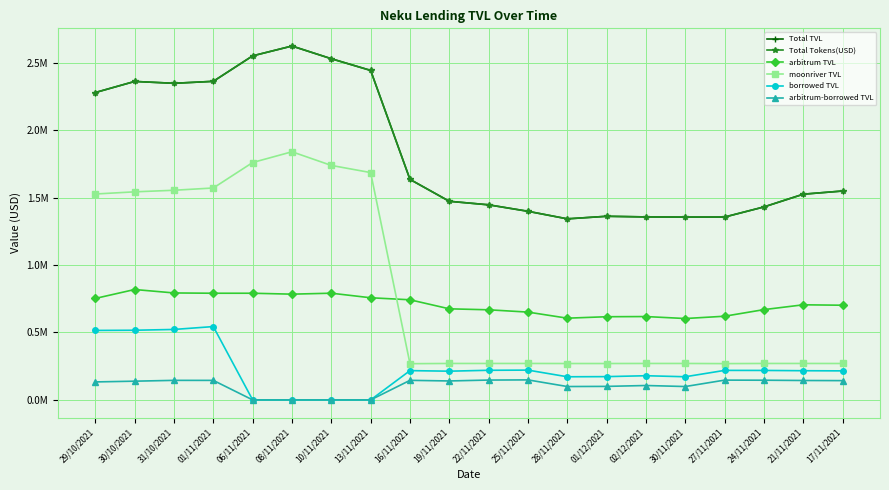

Which category has the lowest value across all series?

06/11/2021